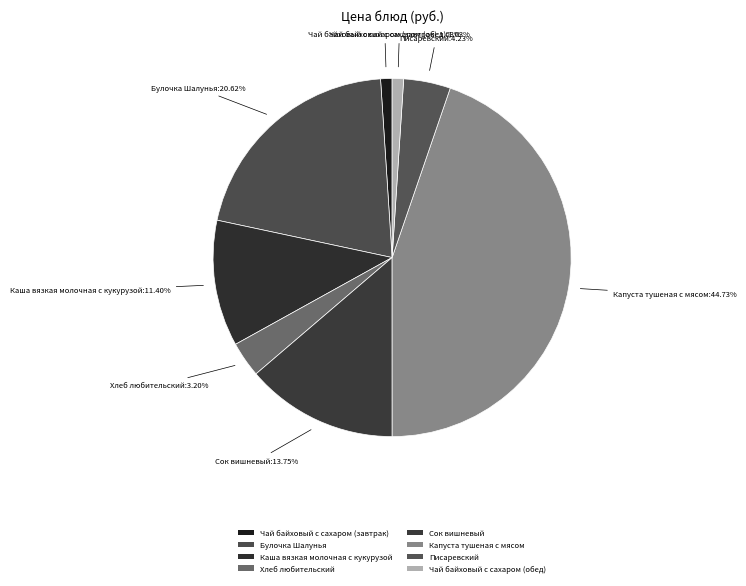

Is there a majority slice in this chart?

No